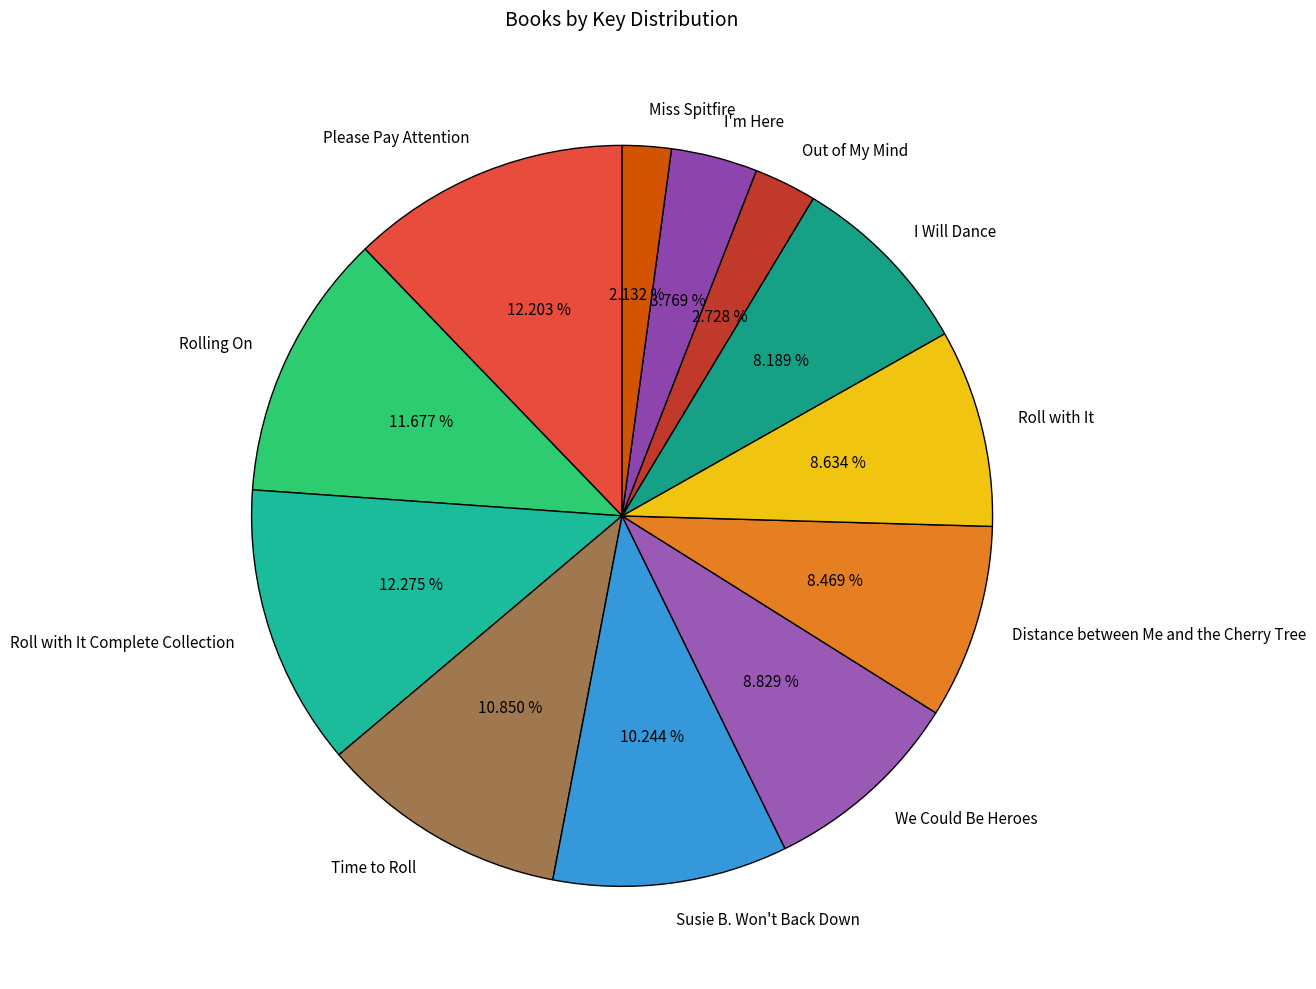

To the nearest percent, what is the combined percentage of We Could Be Heroes and Rolling On?

21%